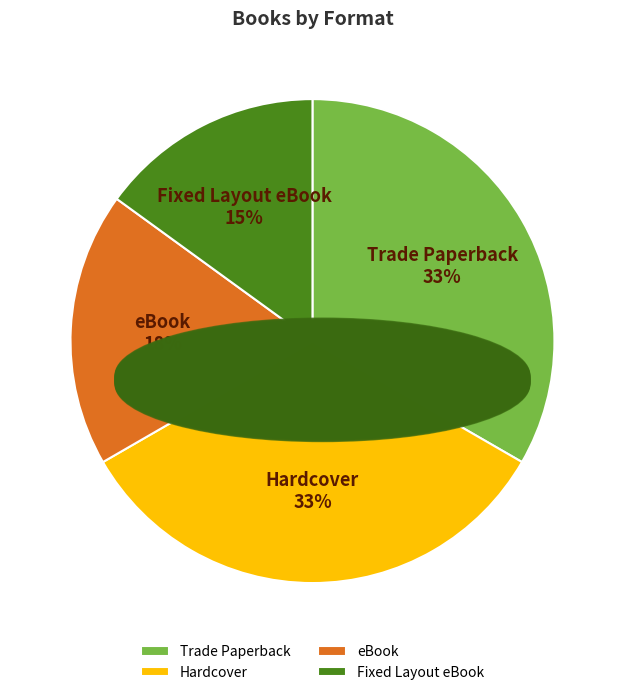

True or false: eBook accounts for 6% of the total.

False